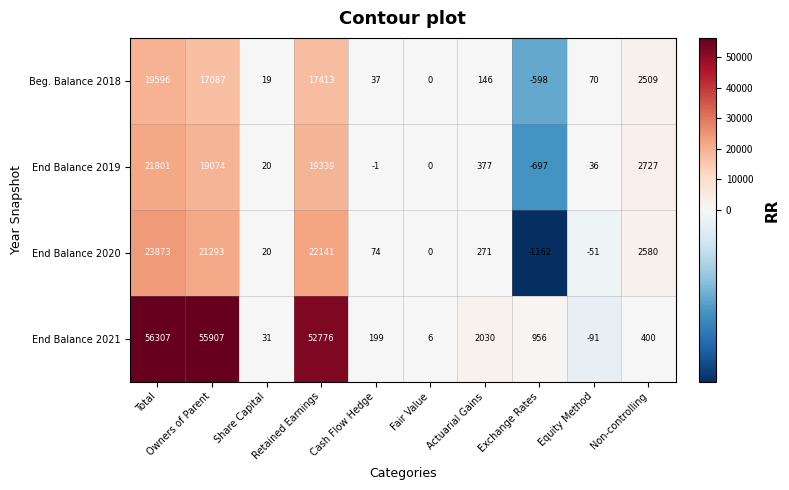

True or false: End Balance 2020 has a value of 23873 at Total.

True